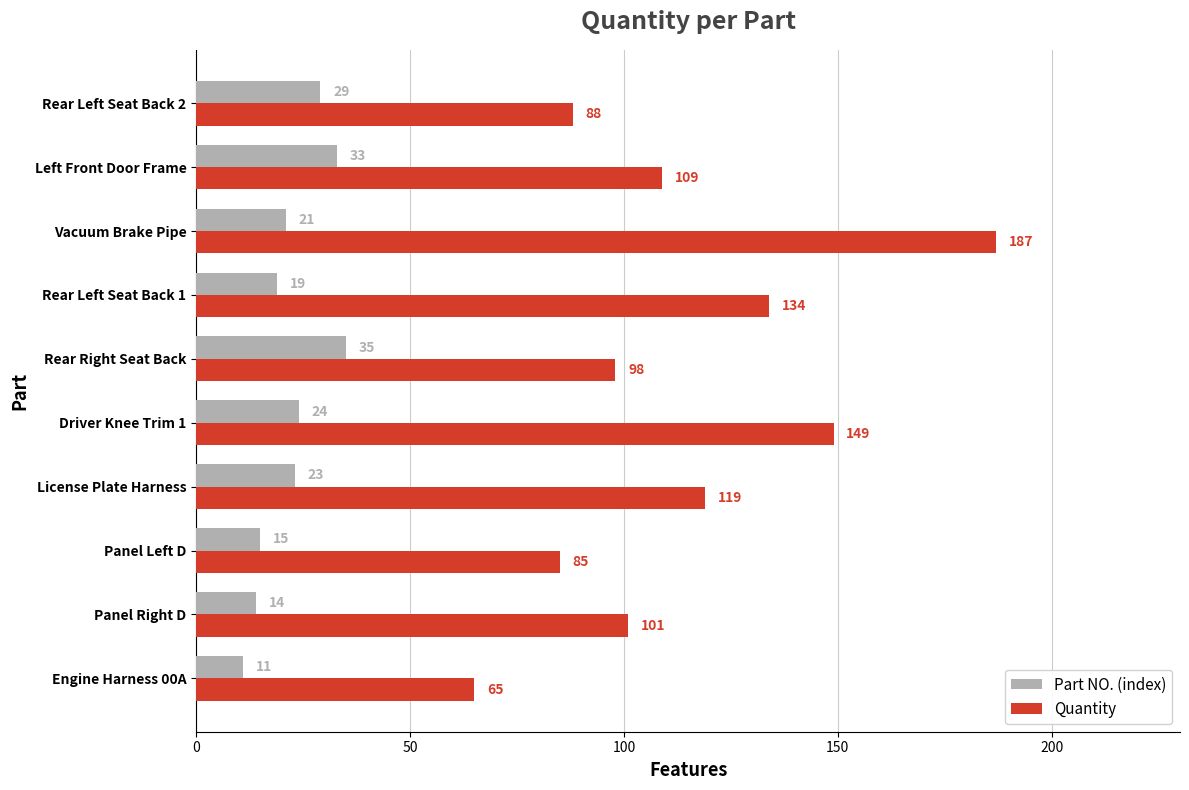

What is the difference between the maximum and minimum values in the Part NO. (index) series?

24